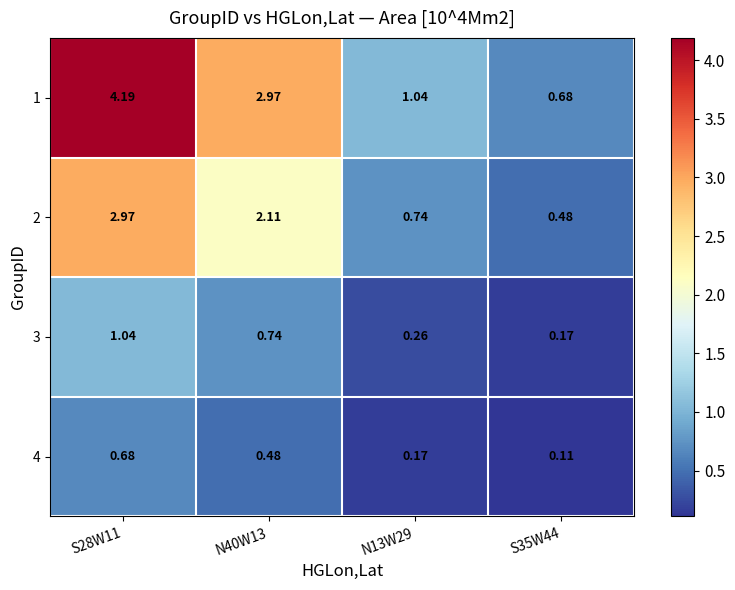

What is the greatest value displayed?

4.2